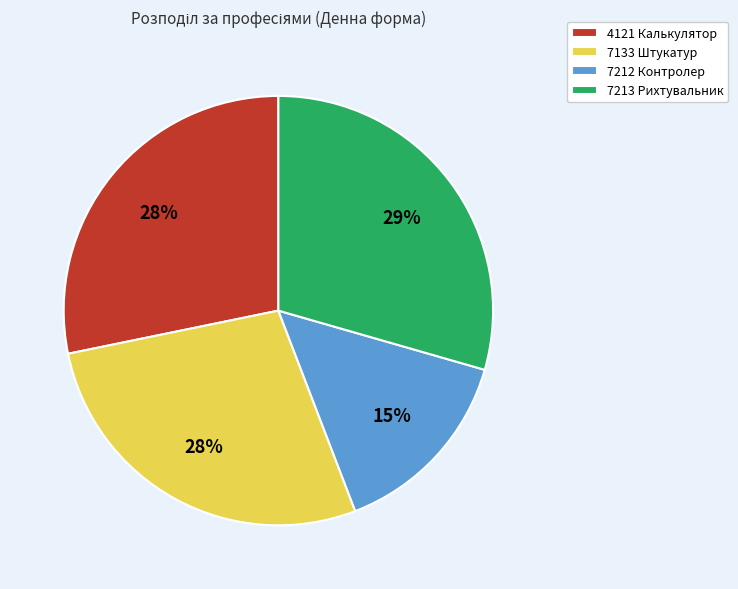

Is there any slice that represents more than half of the pie?

No